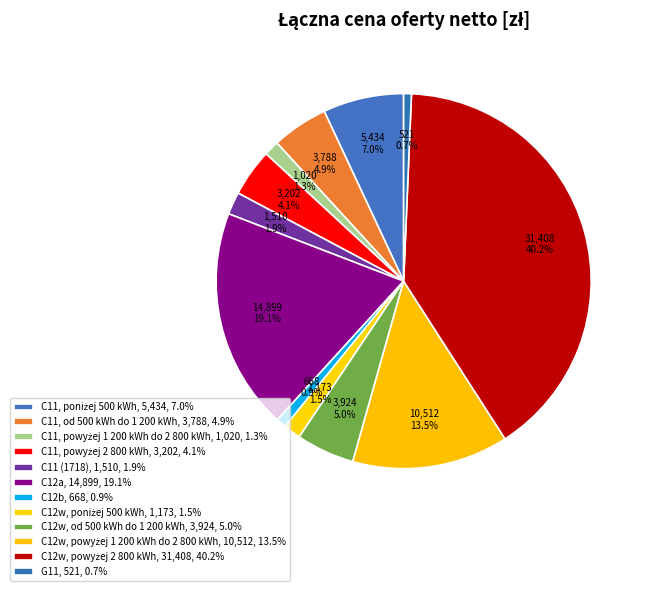

Does any single category account for the majority?

No